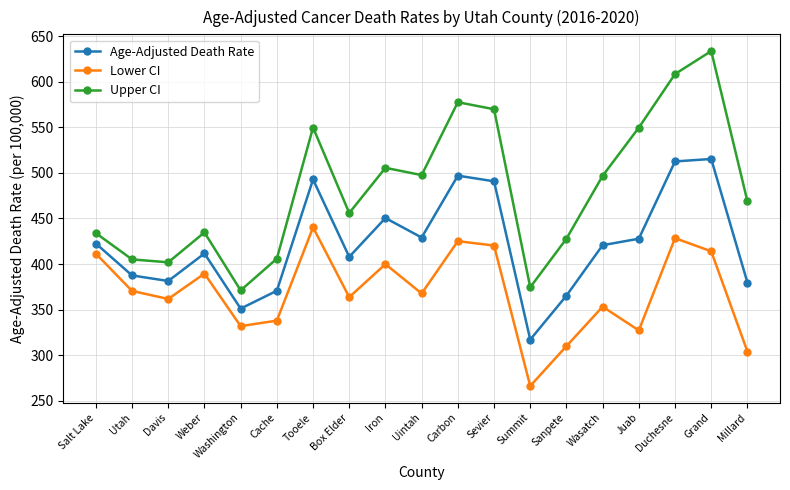

What is the label of the 8th point from the right?

Sevier